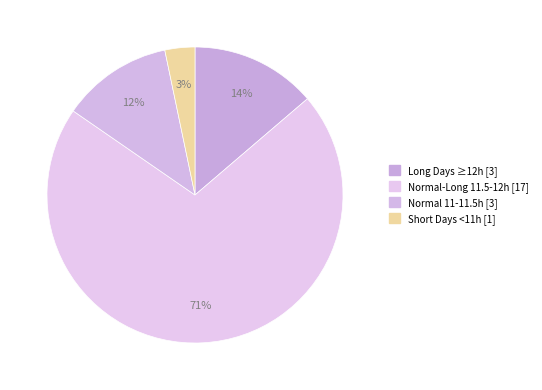

Count the number of slices in the pie.

4